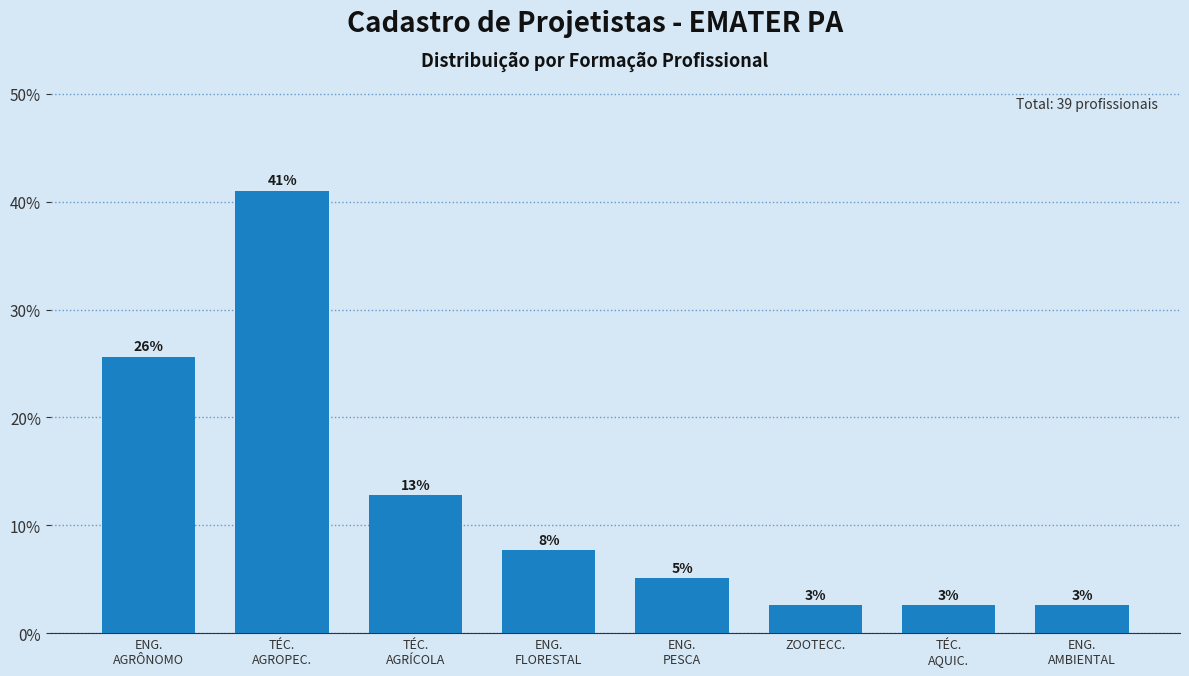

Does the chart contain any negative values?

No